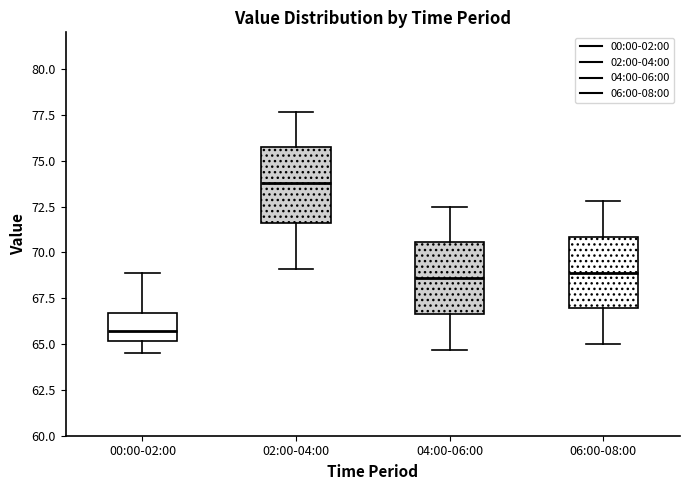

Reading left to right, read every box against the y-axis: the position of its median line, the range the box covers, and the ends of its whiskers. The values are not printed on the chart, so give them approximately, as read against the axis.

00:00-02:00: median 65.5, box 65.0 to 66.5, whiskers 64.5 to 69.0
02:00-04:00: median 74.0, box 71.5 to 75.5, whiskers 69.0 to 77.5
04:00-06:00: median 68.5, box 66.5 to 70.5, whiskers 64.5 to 72.5
06:00-08:00: median 69.0, box 67.0 to 71.0, whiskers 65.0 to 73.0